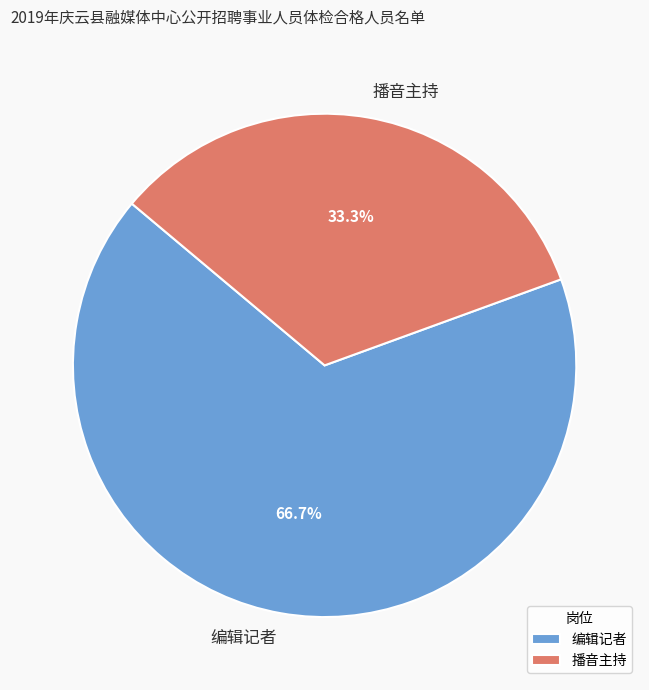

How many slices are in this pie chart?

2